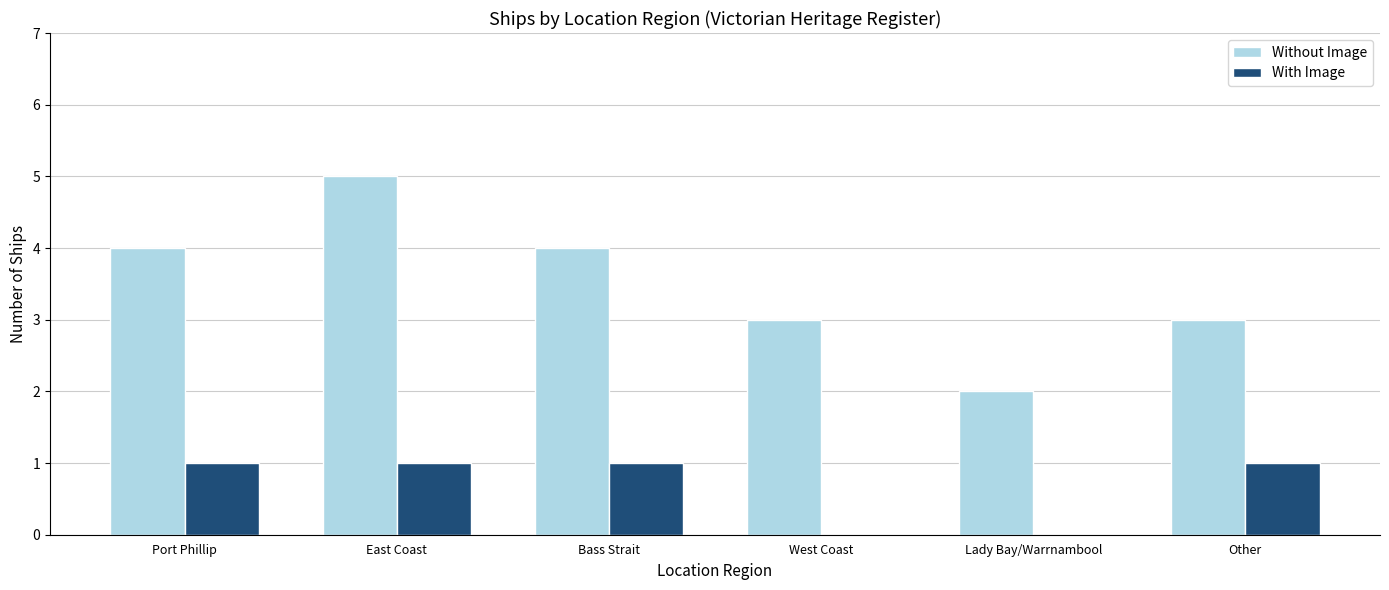

Which series has the widest spread of values?

Without Image